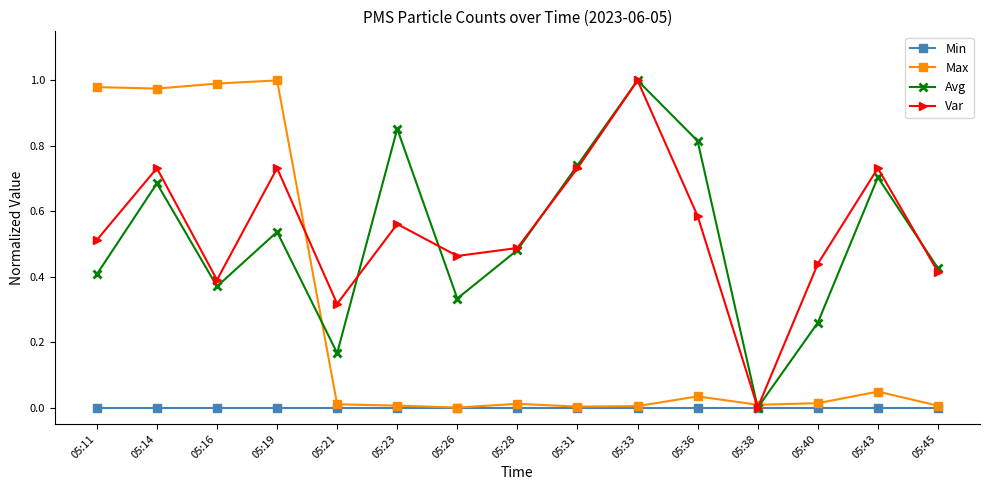

At which label does Var reach its peak?

05:33